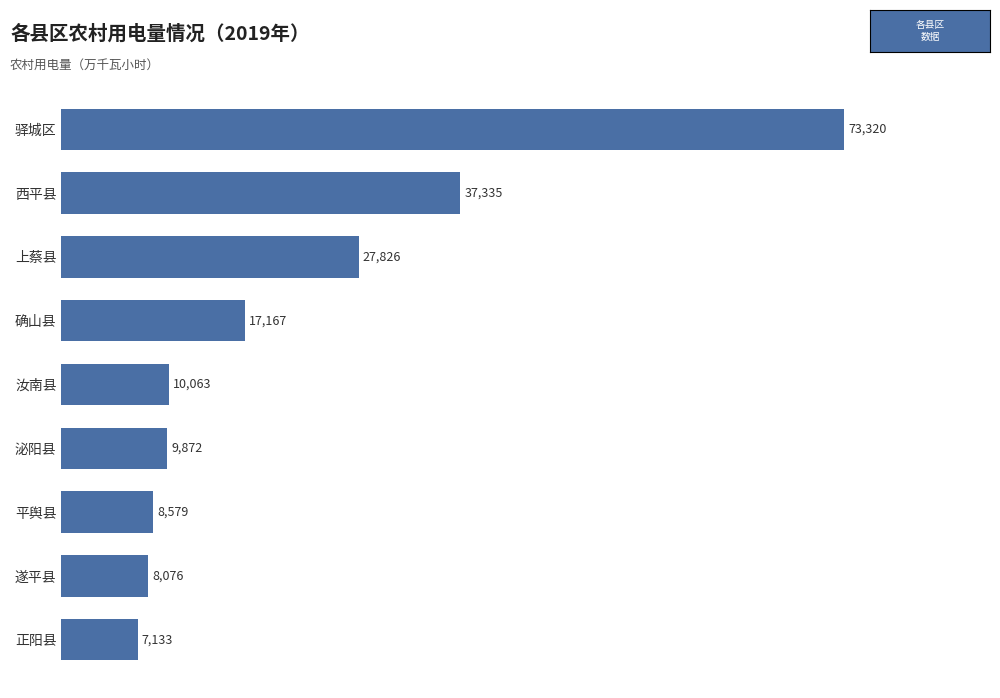

How many series are shown in this chart?

1